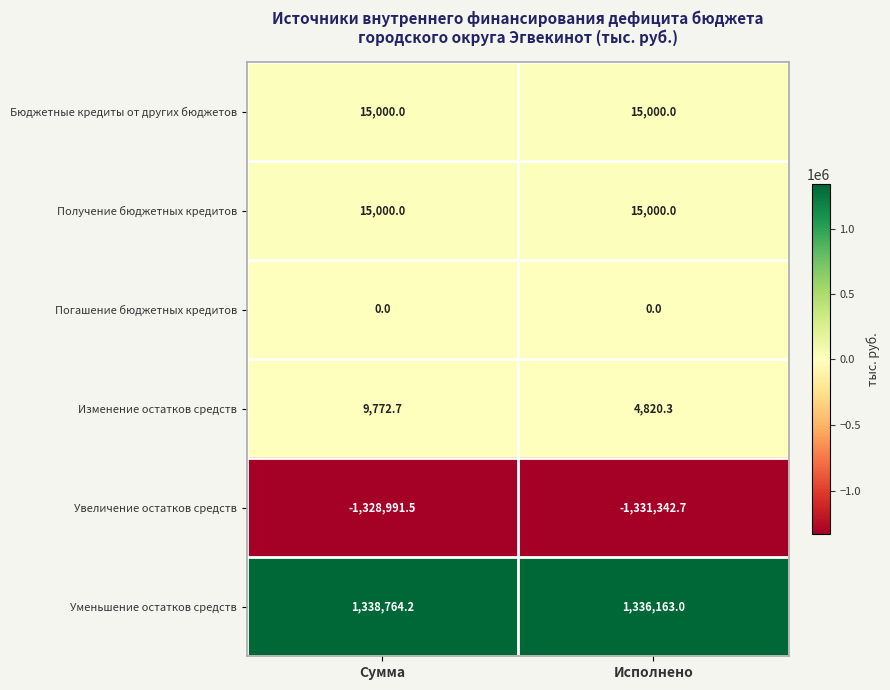

What is the approximate value of Получение бюджетных кредитов at Сумма?

15000.0